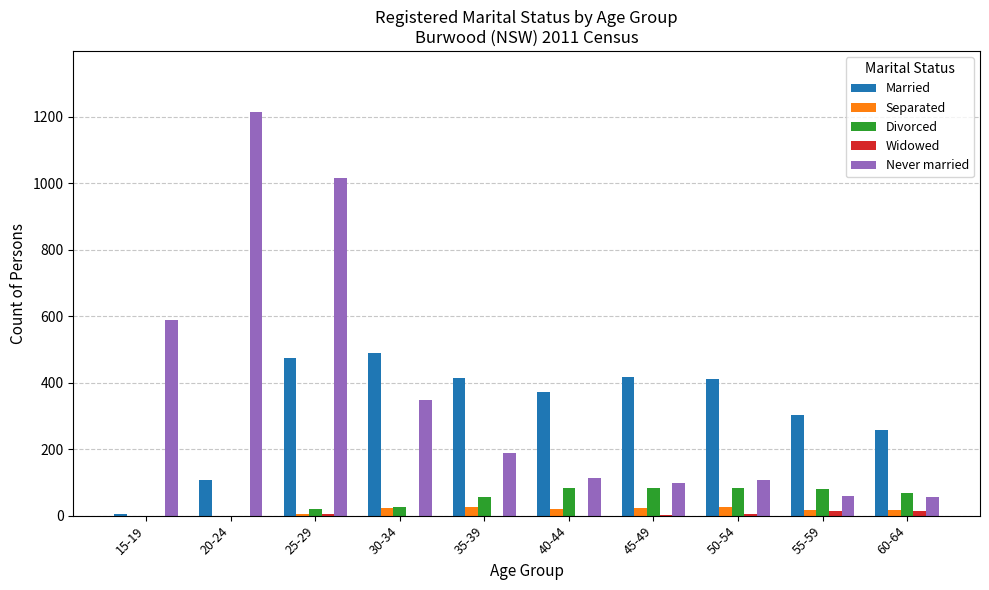

Count the number of data series in this chart.

5